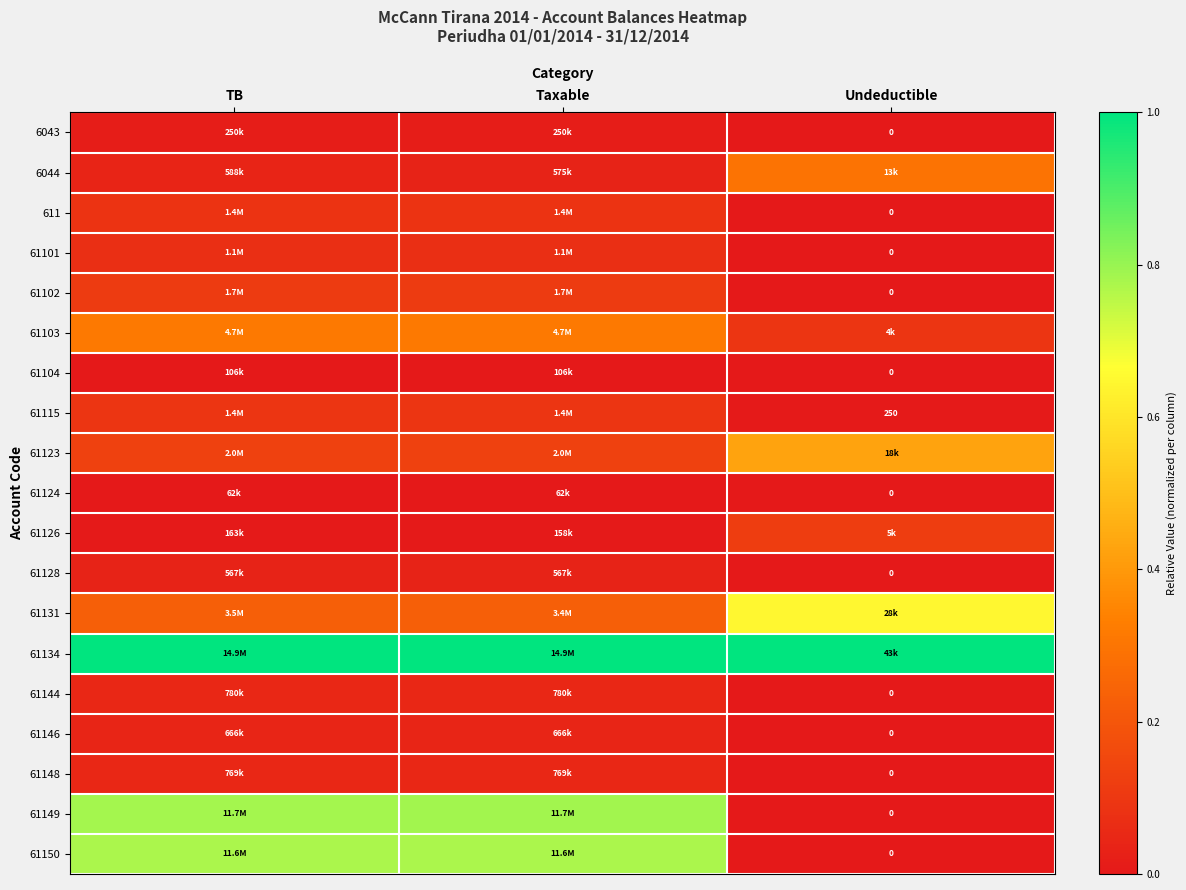

Which series has the largest total across all categories?

61134